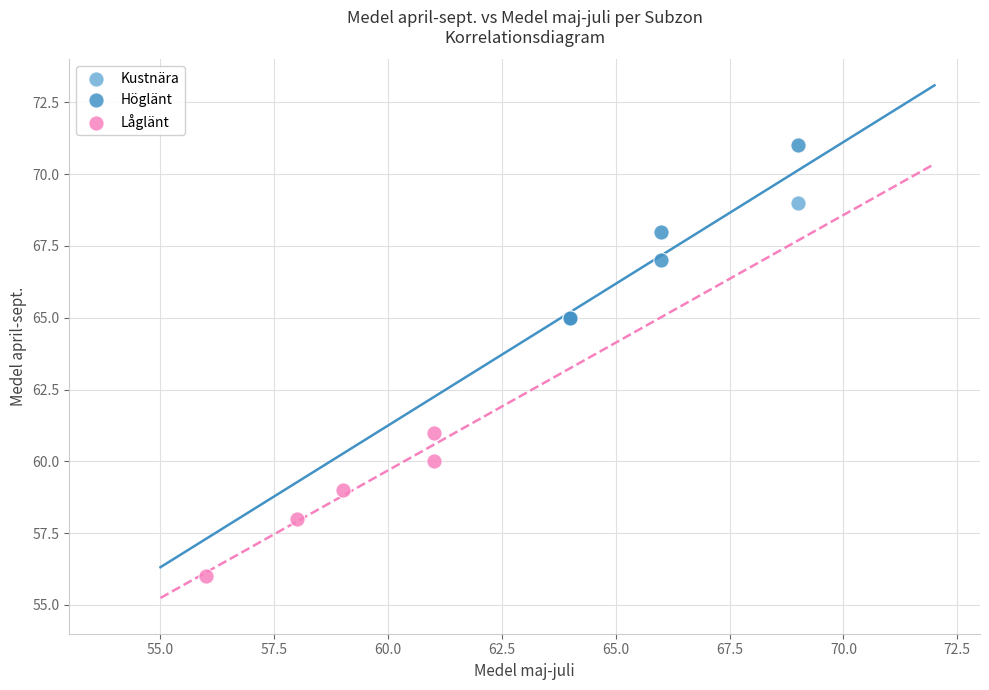

What are all the series names shown in the legend?

Kustnära, Höglänt, Låglänt